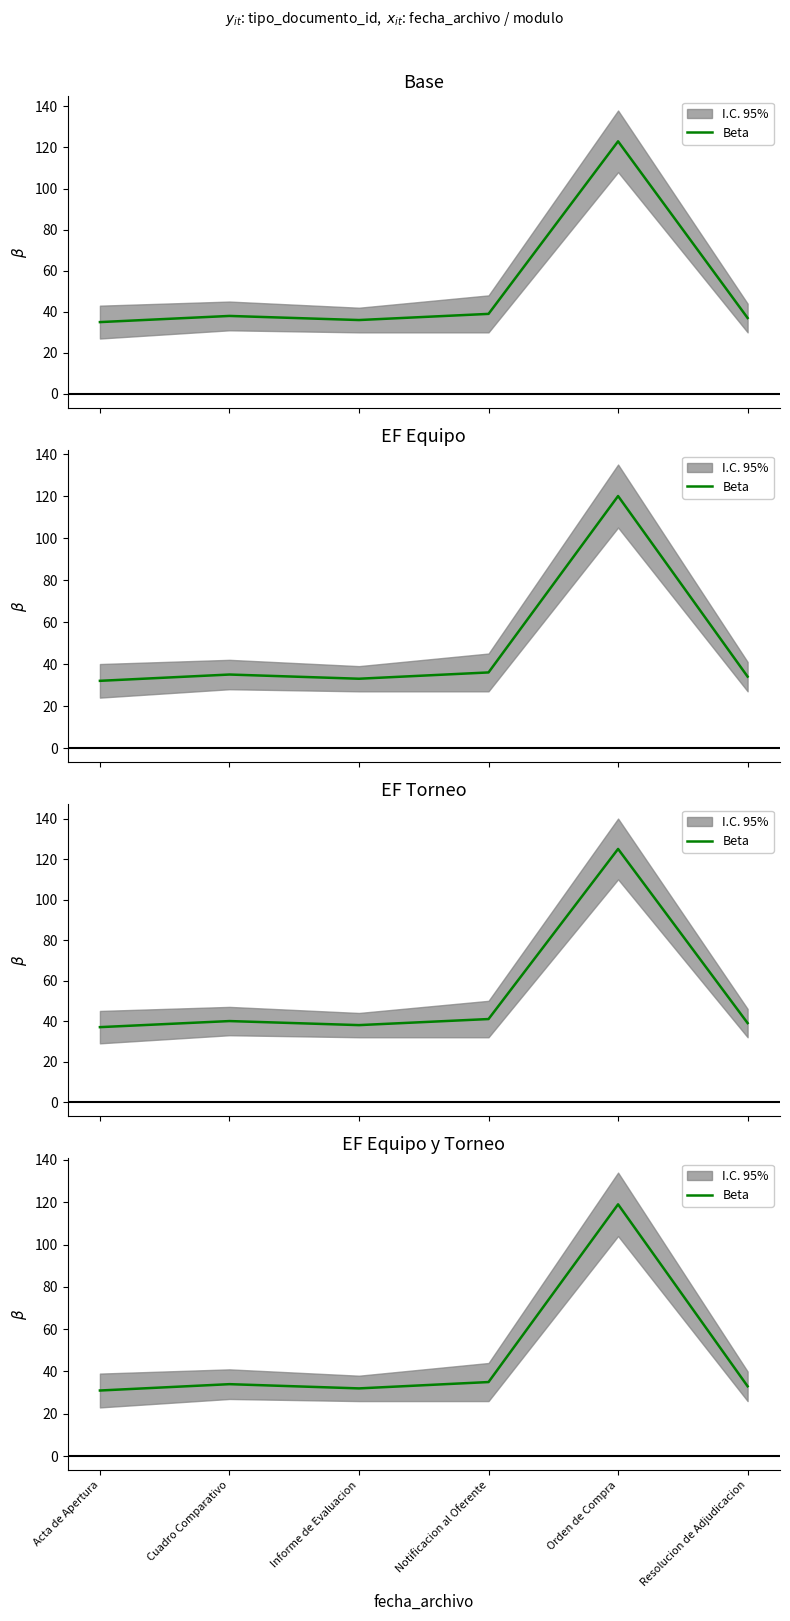

What is the label of the 1st point from the right?

Resolucion de Adjudicacion